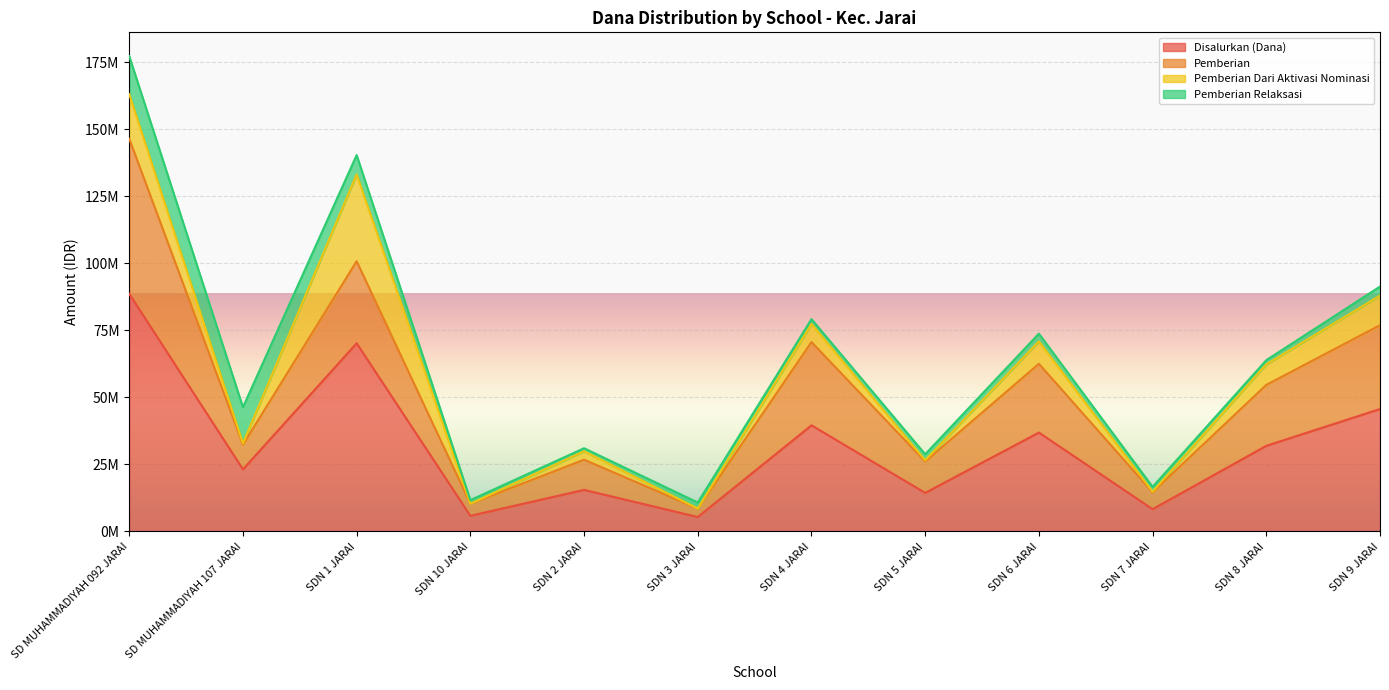

What is the minimum value for Disalurkan (Dana)?

5400000